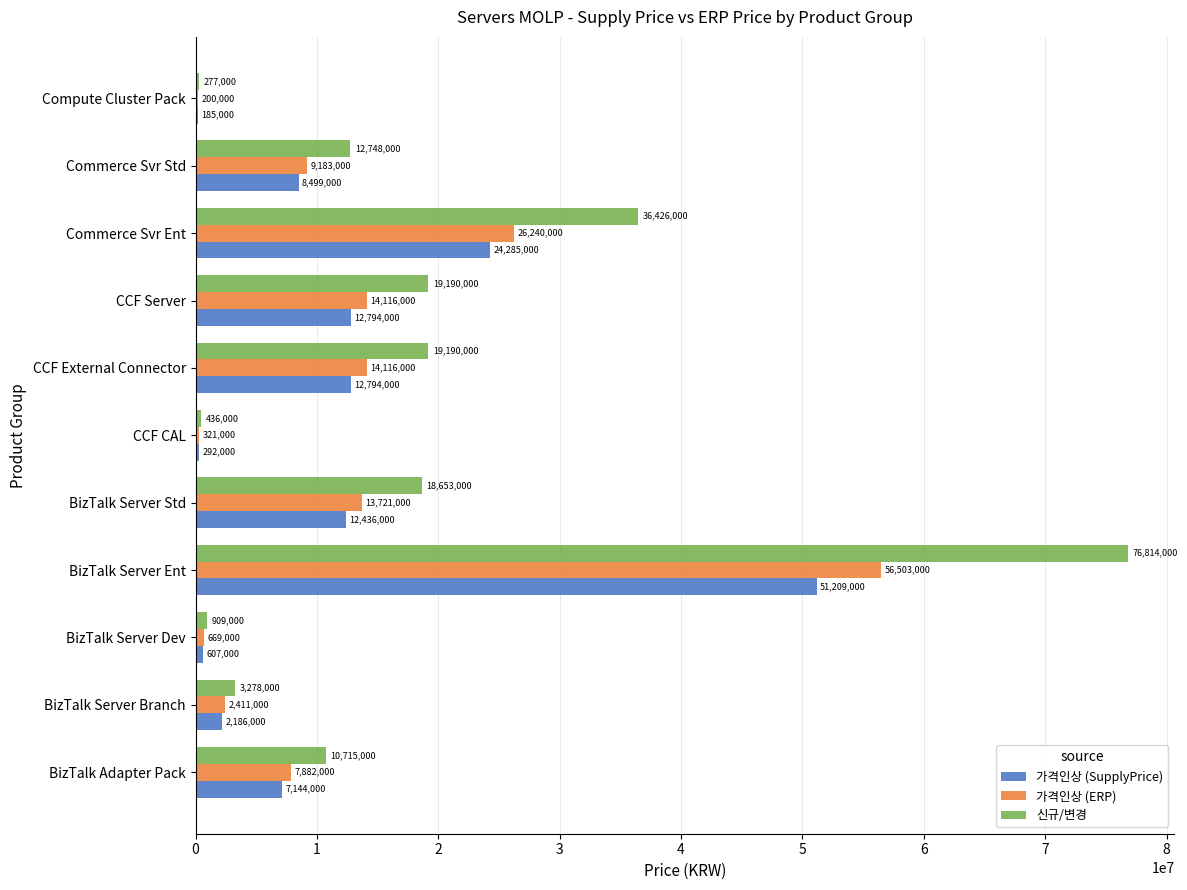

What is the approximate value of 가격인상 (ERP) at CCF Server?

14116000